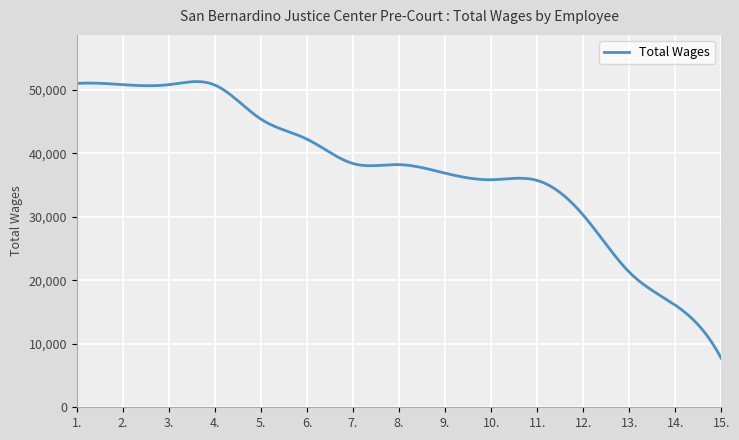

What is the minimum value shown in the chart?

7681.0